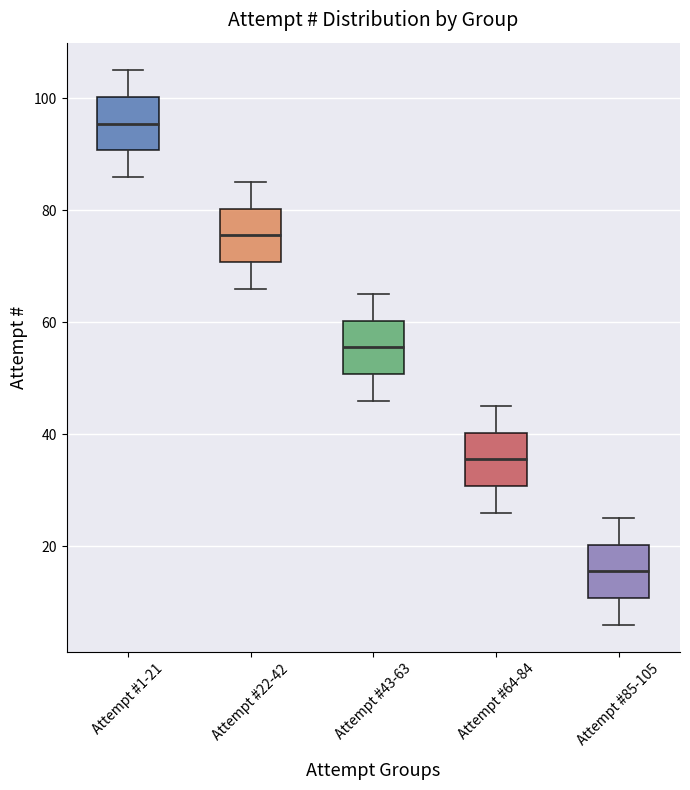

Which box's median line is the lowest?

Attempt #85-105